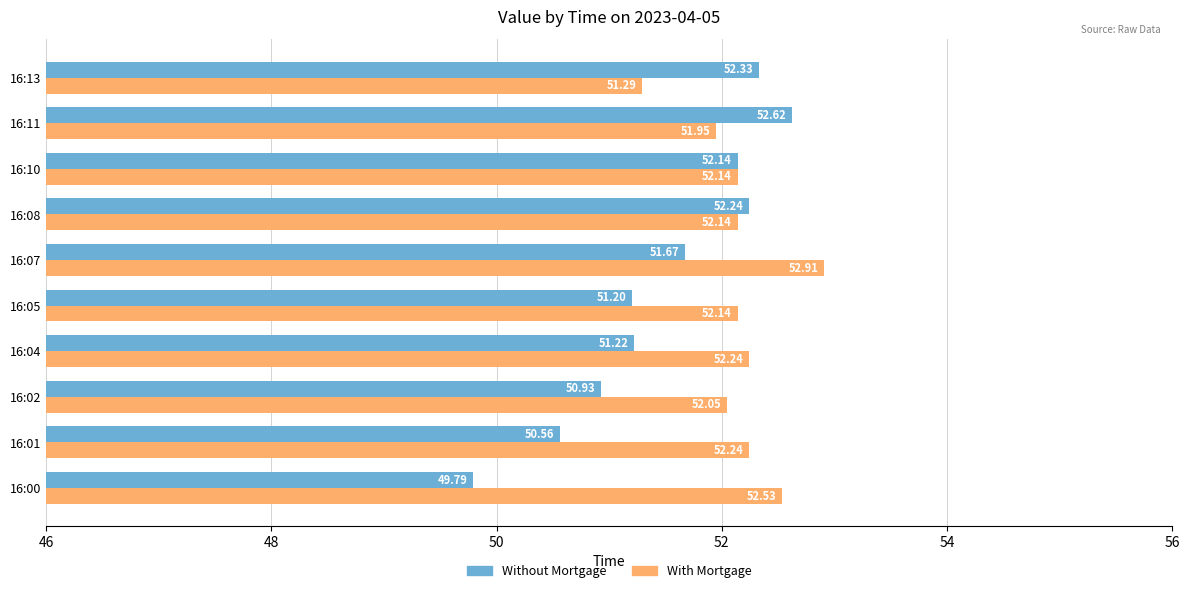

What is the sum of the With Mortgage values at 16:07 and 16:01?

105.2